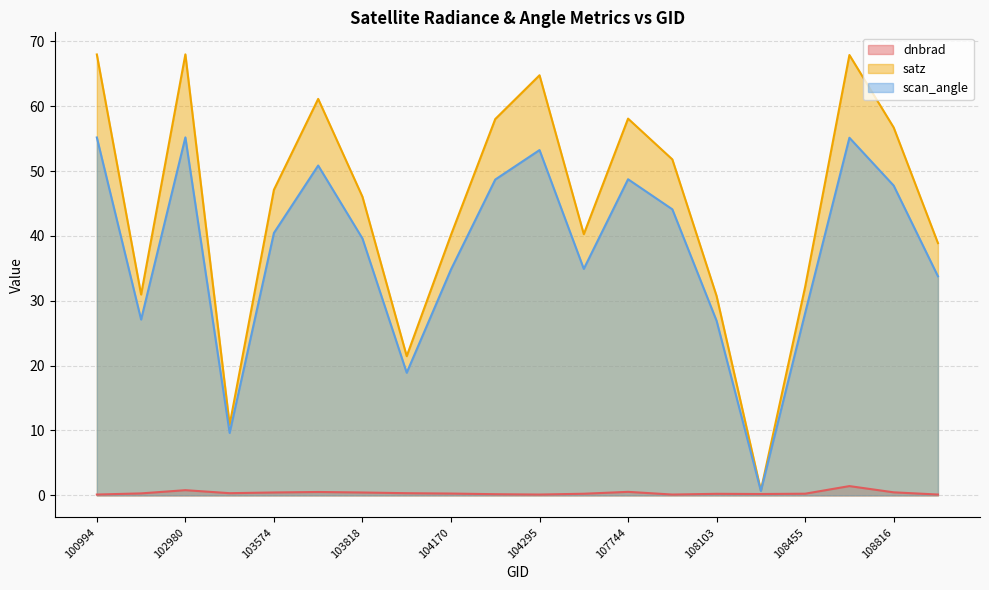

Is the value of scan_angle at 108985 greater than the value of satz at 103936?

Yes